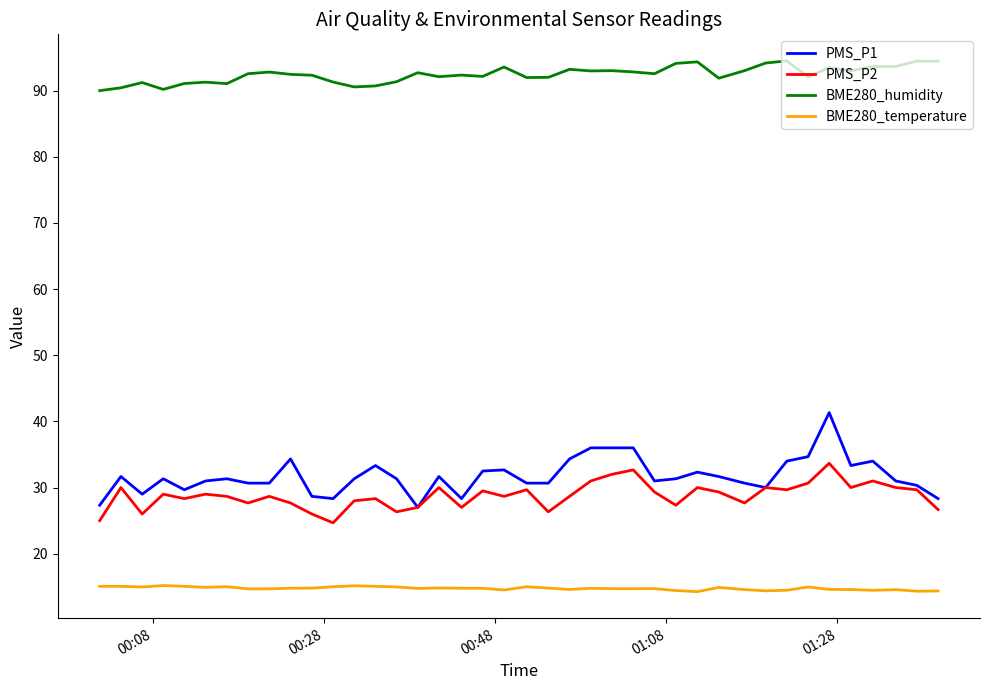

What is the minimum value for PMS_P2?

24.7